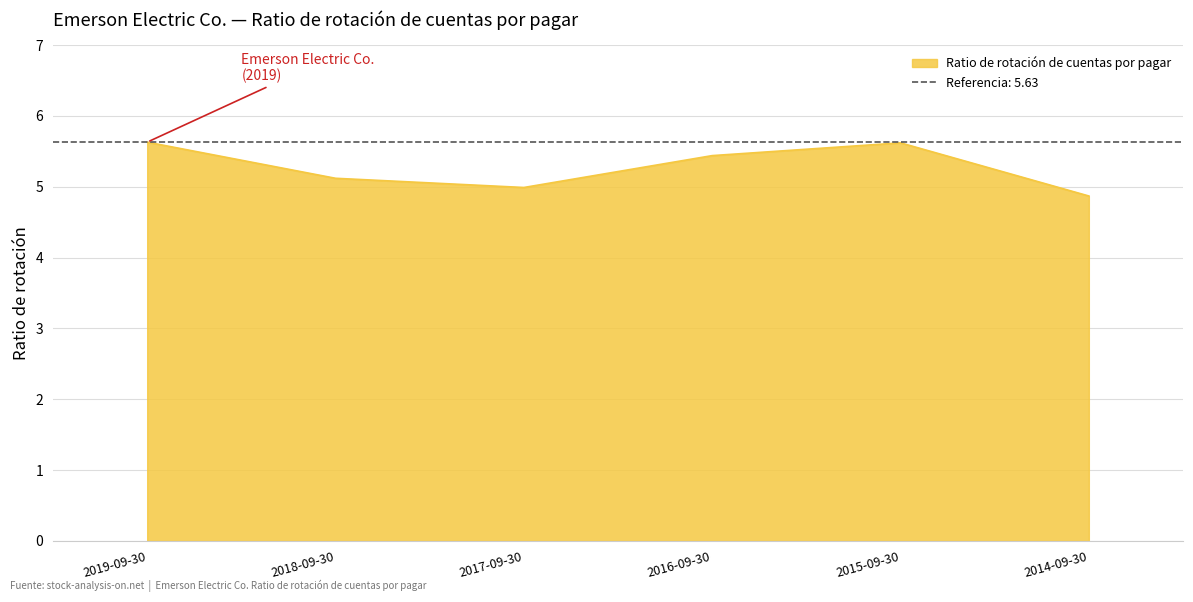

Which category has the highest value across all series?

2019-09-30